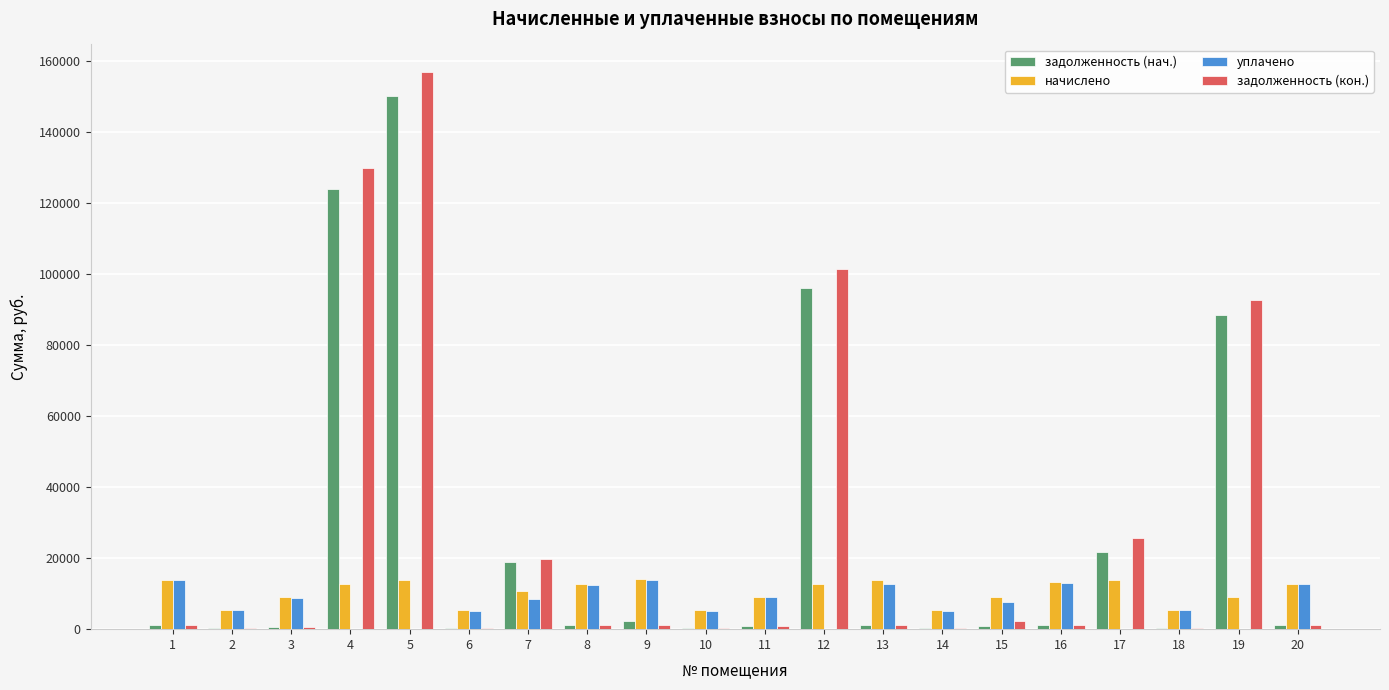

The value of уплачено at 8 is 7546.6. True or false?

False